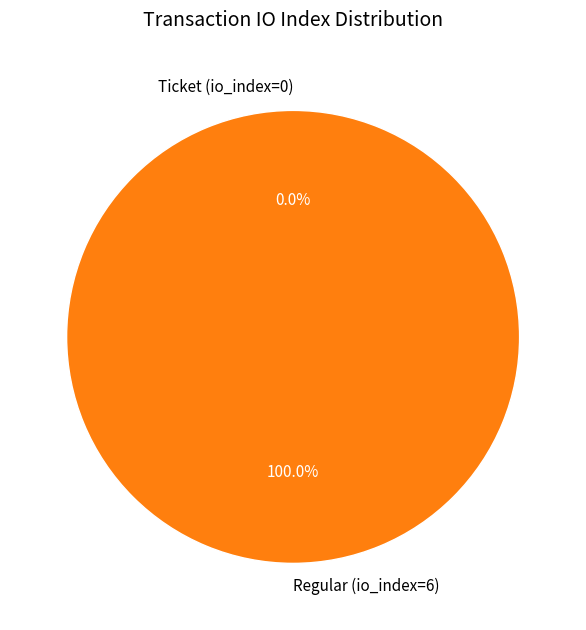

Is it true that Regular (io_index=6) is 100% of the pie?

True